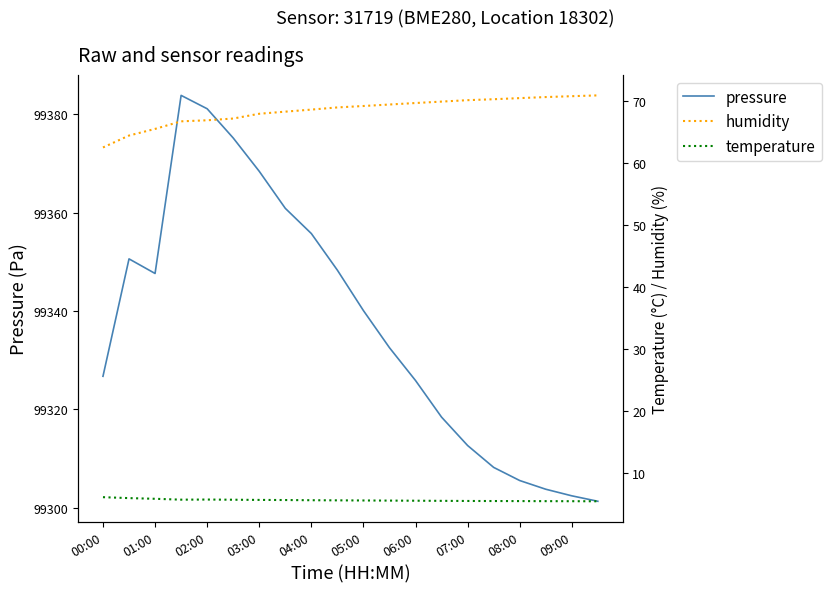

True or false: humidity has more than 2 points higher than both neighbors.

False